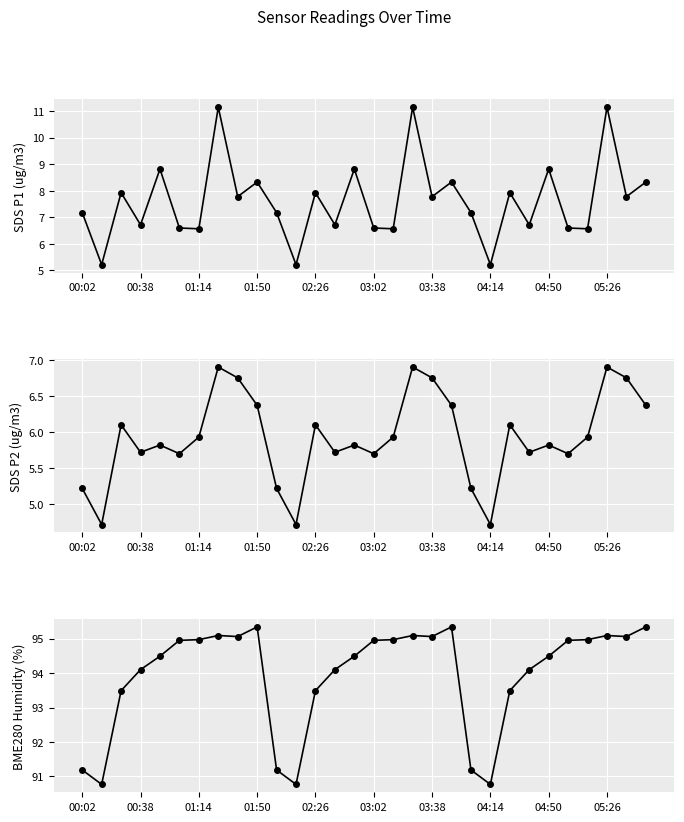

Rank the series by their maximum value, from highest to lowest.

BME280_humidity, SDS_P1, SDS_P2